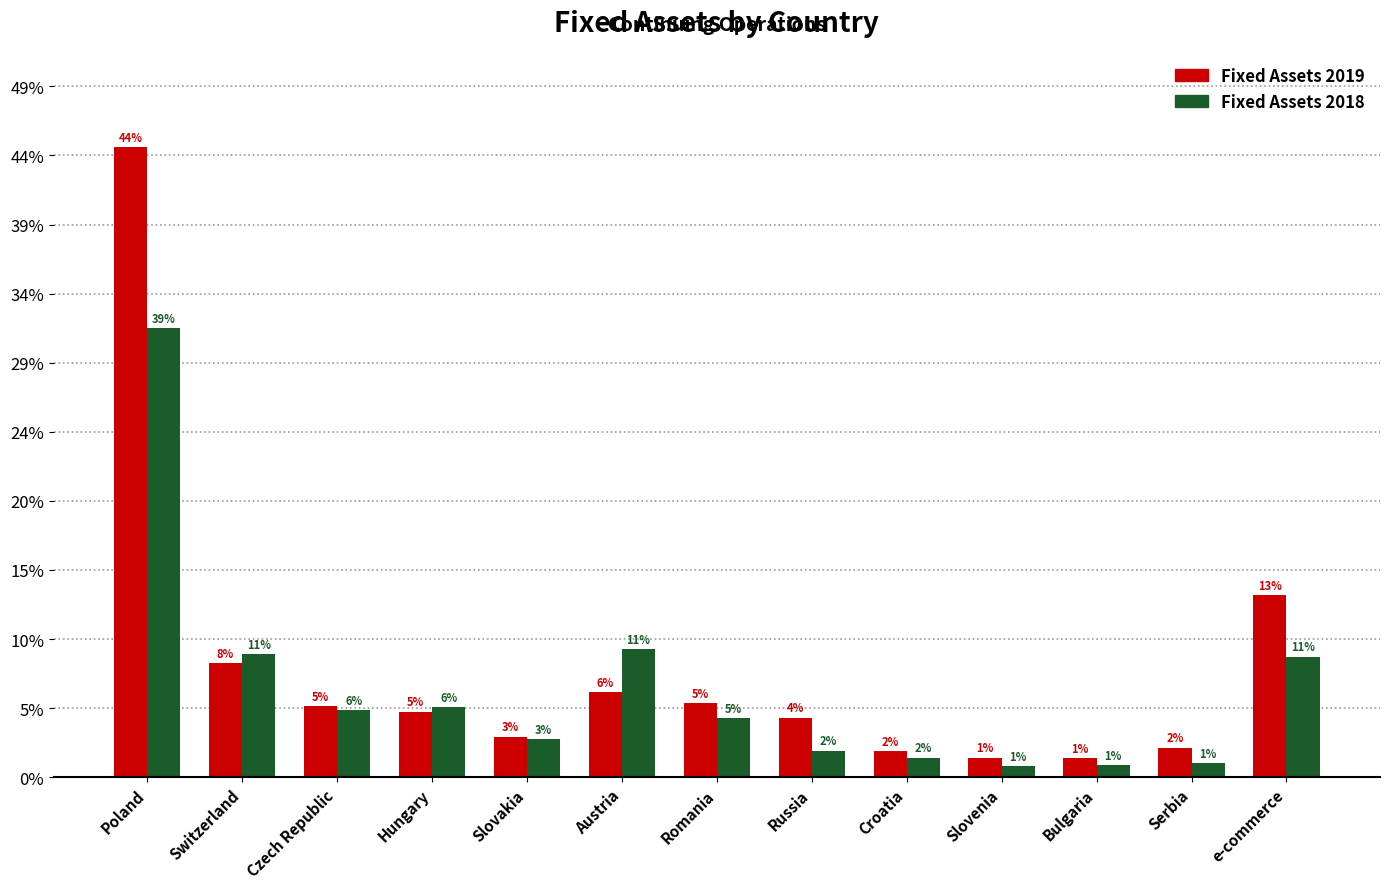

Are the bars grouped side by side (vs. stacked)?

Yes